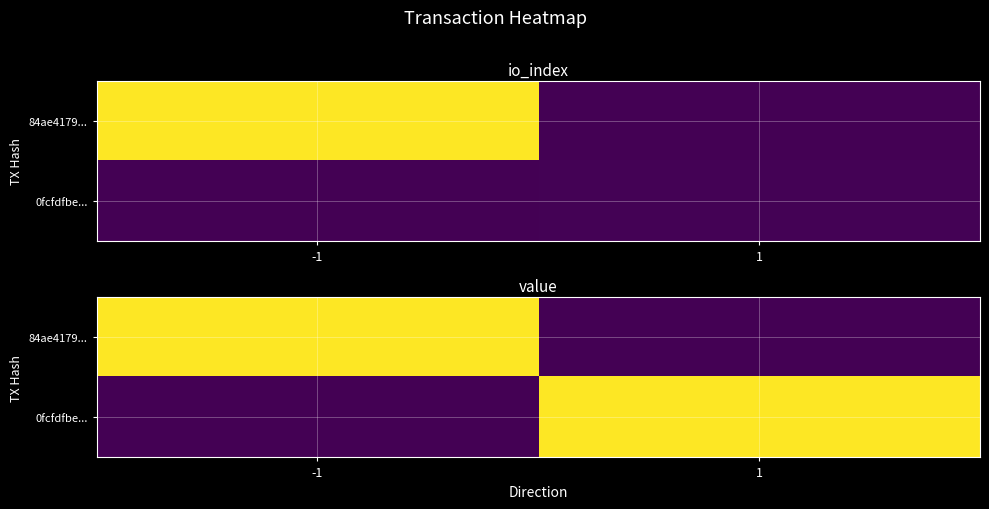

How many distinct data groups are displayed?

2